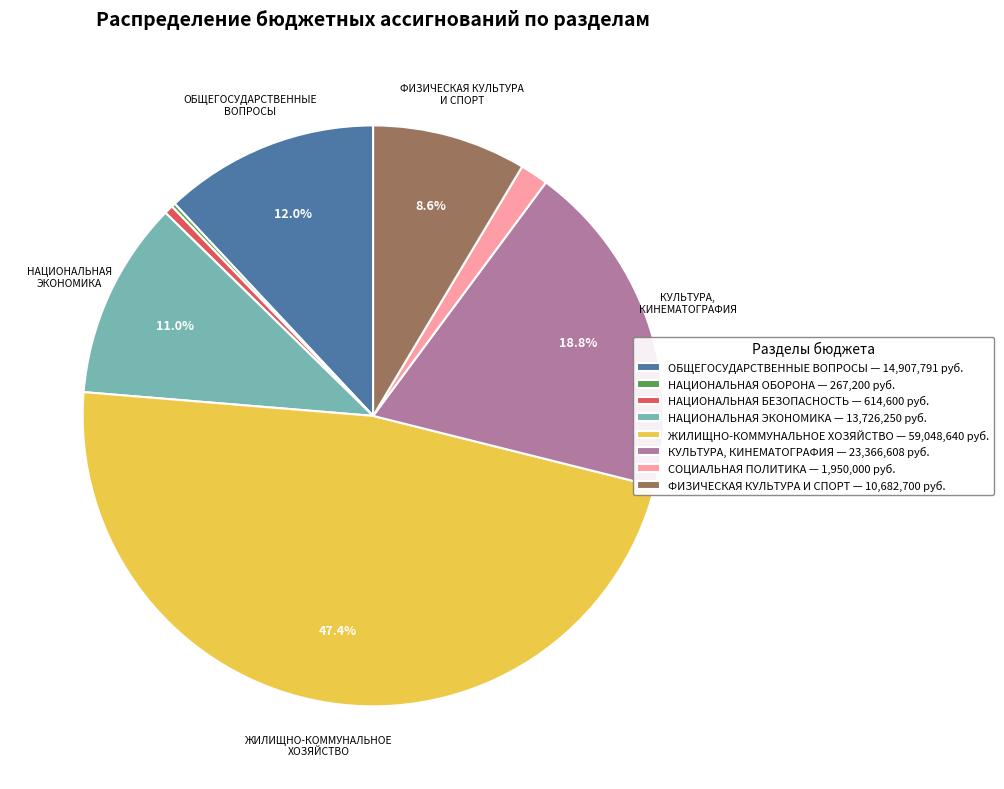

Which slice is the largest?

ЖИЛИЩНО-КОММУНАЛЬНОЕ ХОЗЯЙСТВО — 59,048,640 руб.